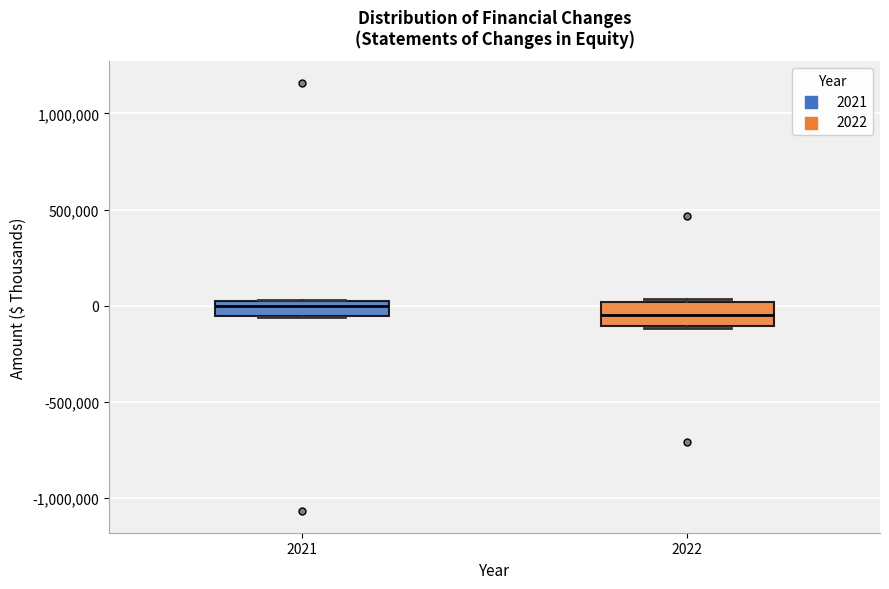

Where is the upper edge of the box at x = 2021 on the y-axis? The values are not printed on the chart, so give them approximately, as read against the axis.

50000